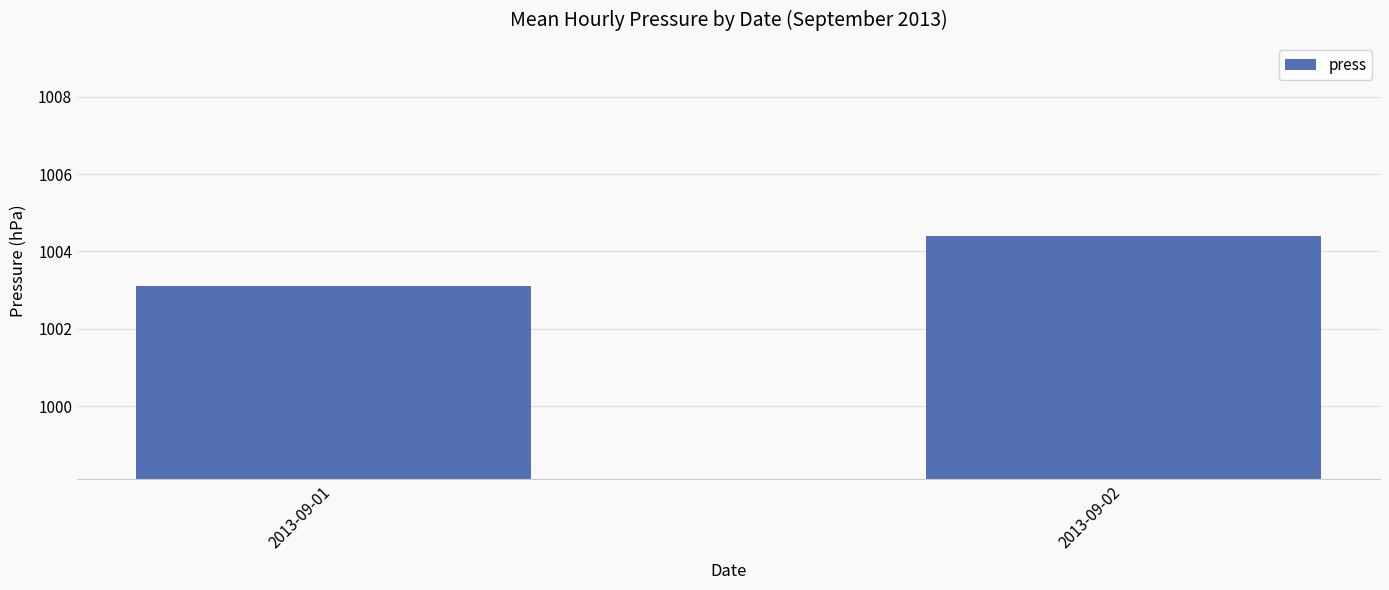

Where does the data first go above 1004?

2013-09-02